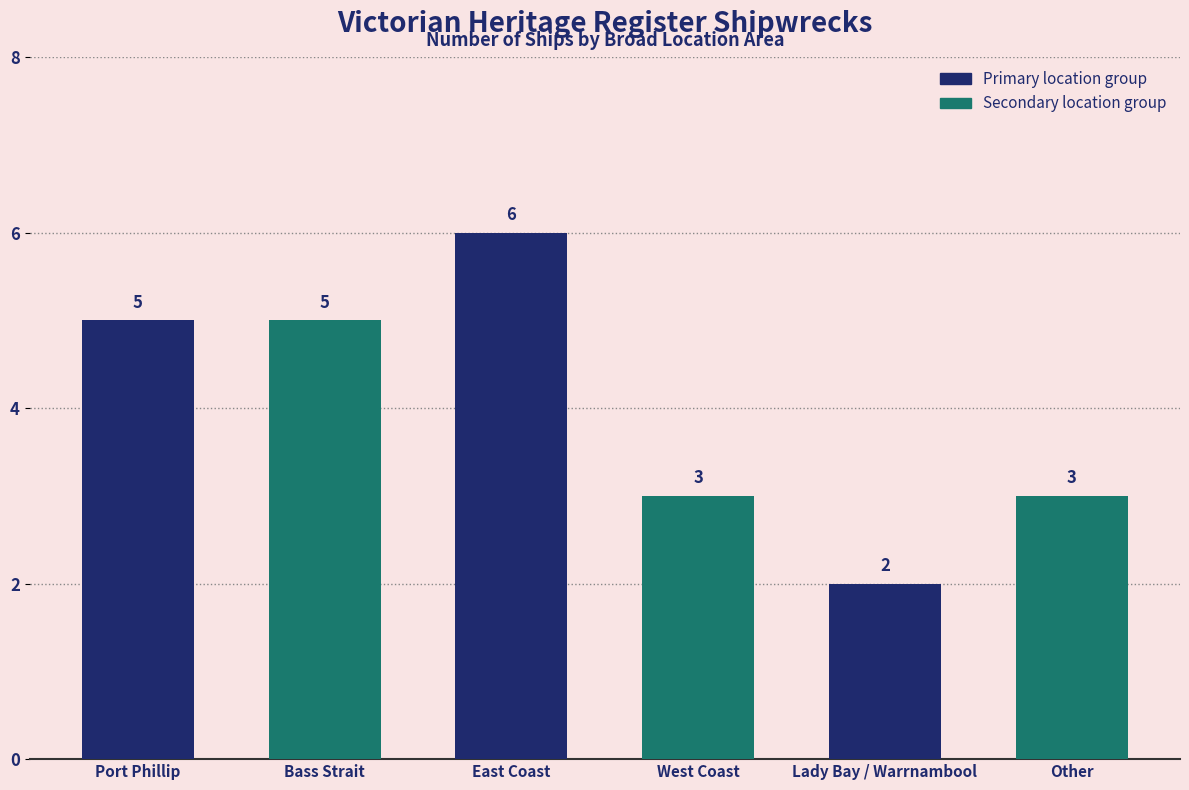

What is the maximum value shown in the chart?

6